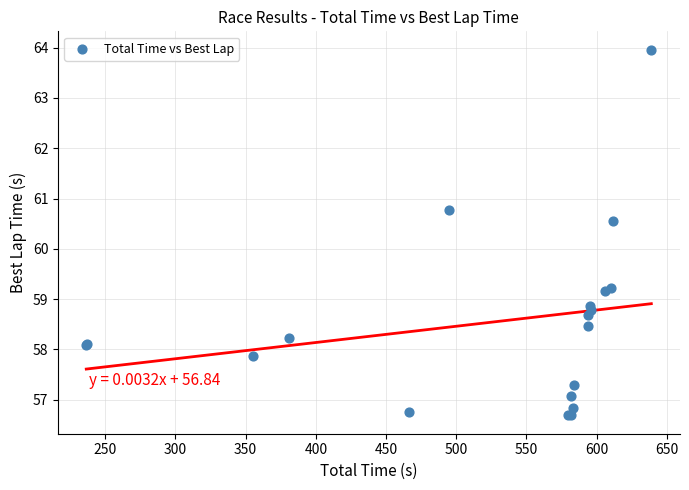

What Y value in the scatter plot is closest to 60?

60.6